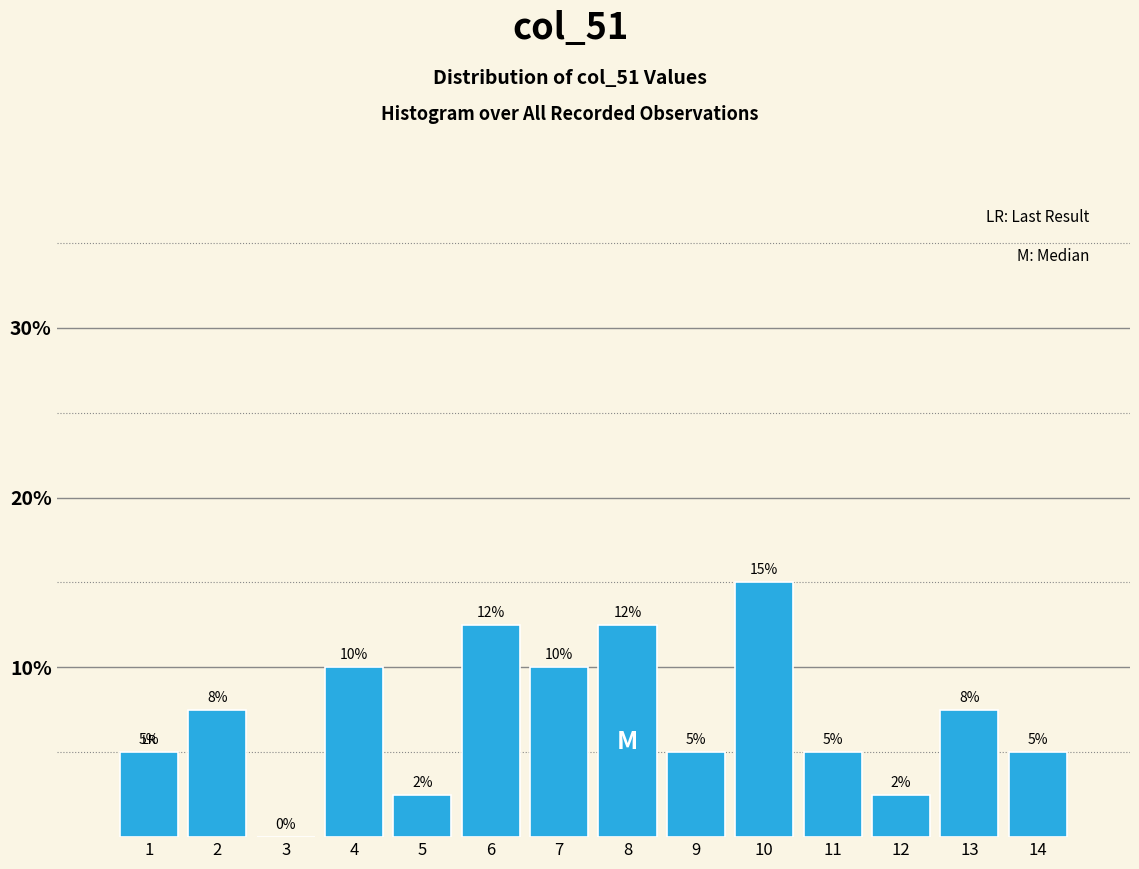

Are the bars horizontal?

No